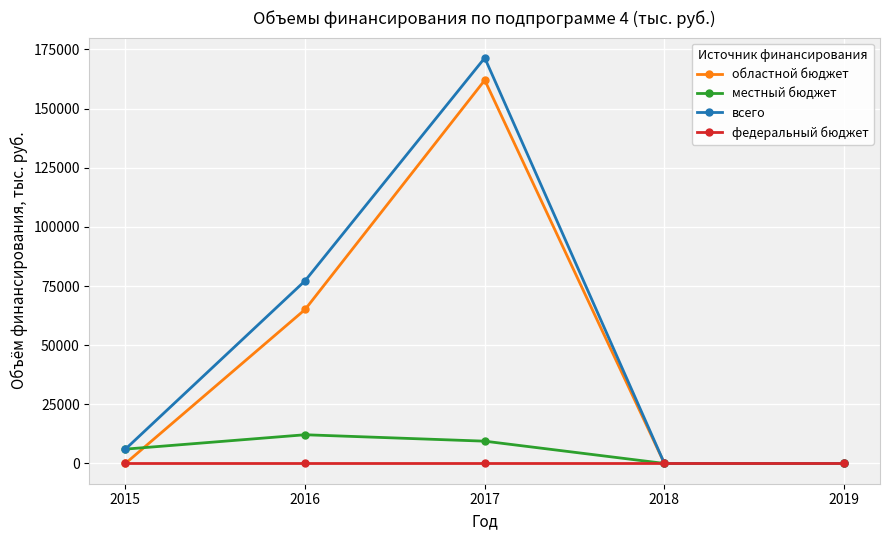

Which series has the largest total across all categories?

всего